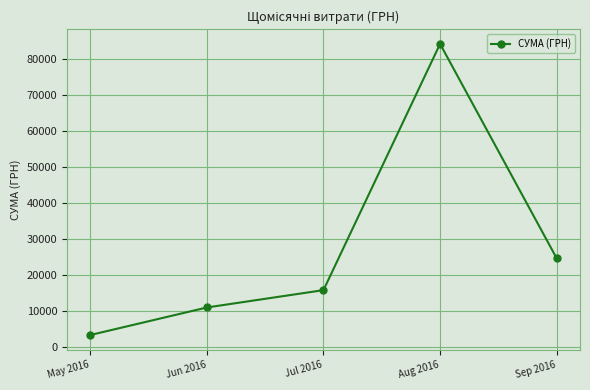

What is the ratio of the value at Jun 2016 to the value at May 2016?

3.3